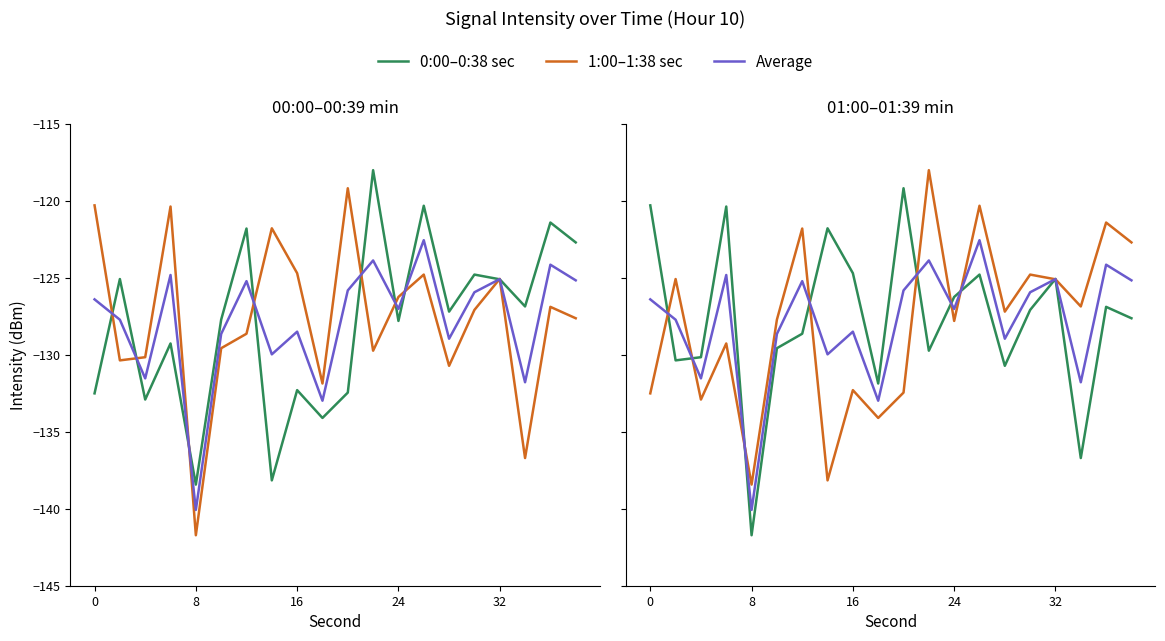

Is the value of Average at 10 greater than the value of 0:00–0:38 sec at 13?

No